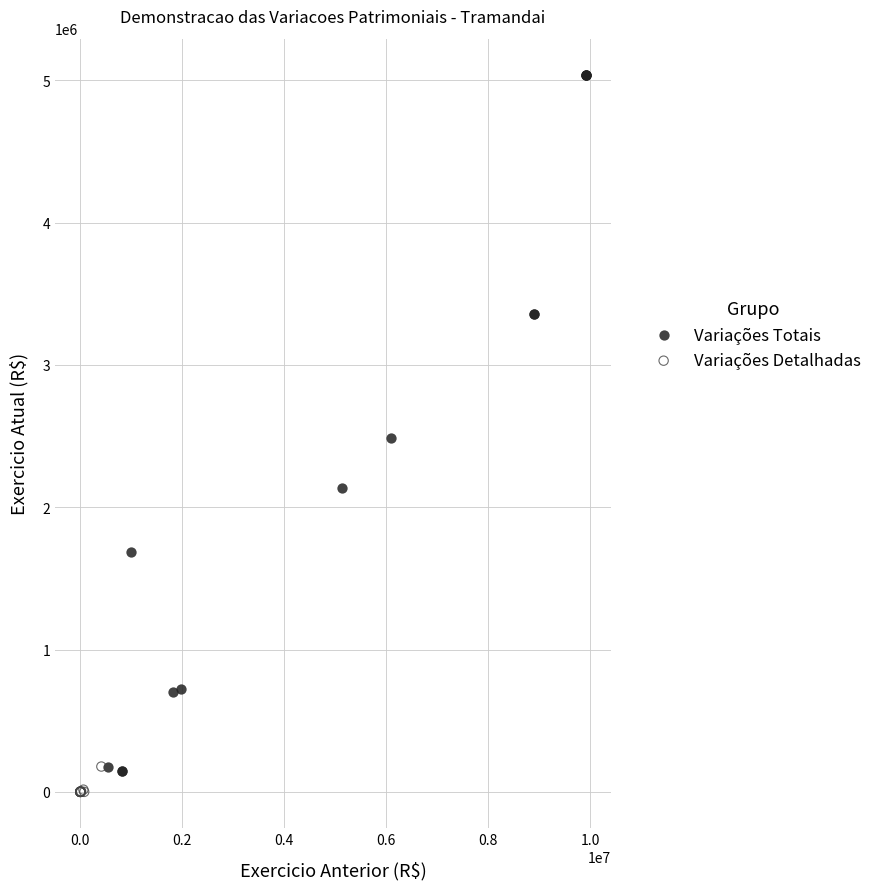

Which series has the largest Y range (max minus min)?

Variações Totais